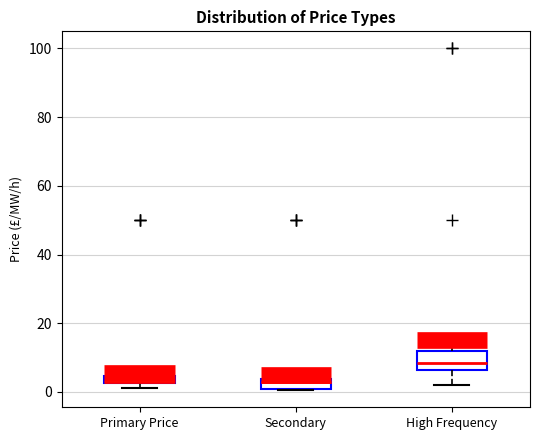

Which box is the tallest, from its lower edge to its upper edge?

High Frequency